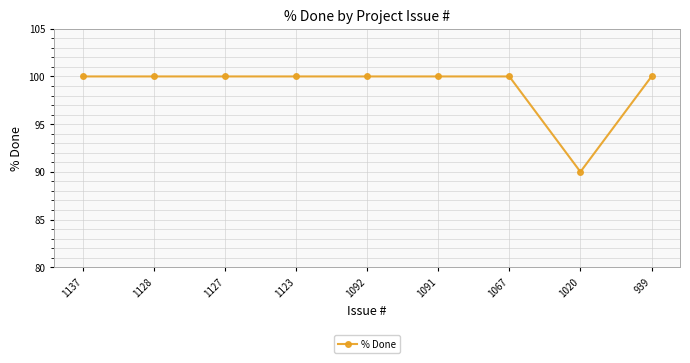

What is the minimum value shown in the chart?

90